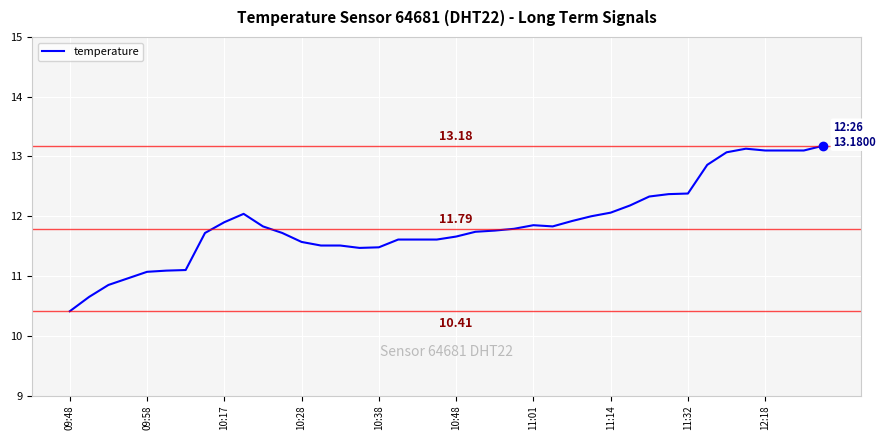

What is the difference between the maximum and minimum values?

2.8